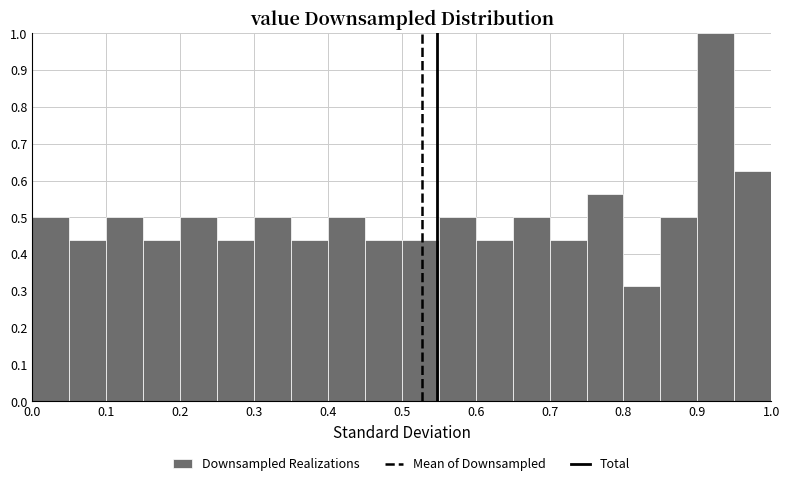

Reading left to right, list every bar in this chart as the range it spans on the x-axis followed by its height. The values are not printed on the chart, so give them approximately, as read against the axis.

0.00 to 0.05: 0.50
0.05 to 0.10: 0.44
0.10 to 0.15: 0.50
0.15 to 0.20: 0.44
0.20 to 0.25: 0.50
0.25 to 0.30: 0.44
0.30 to 0.35: 0.50
0.35 to 0.40: 0.44
0.40 to 0.45: 0.50
0.45 to 0.50: 0.44
0.50 to 0.55: 0.44
0.55 to 0.60: 0.50
0.60 to 0.65: 0.44
0.65 to 0.70: 0.50
0.70 to 0.75: 0.44
0.75 to 0.80: 0.56
0.80 to 0.85: 0.31
0.85 to 0.90: 0.50
0.90 to 0.95: 1.00
0.95 to 1.00: 0.63